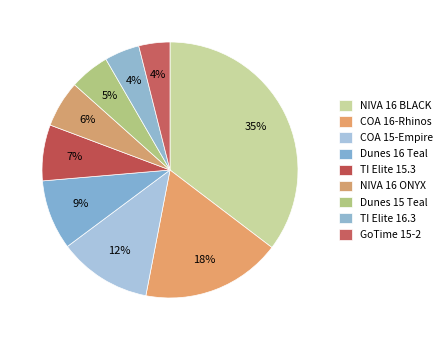

What percentage is NOT represented by Dunes 16 Teal?

91.1%